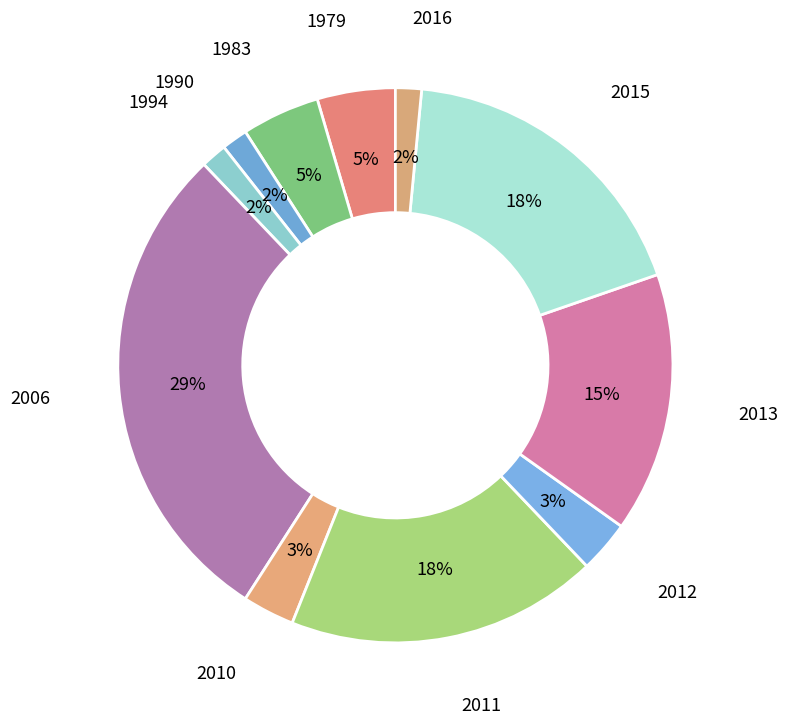

Does 1990 represent more than half of the total?

No